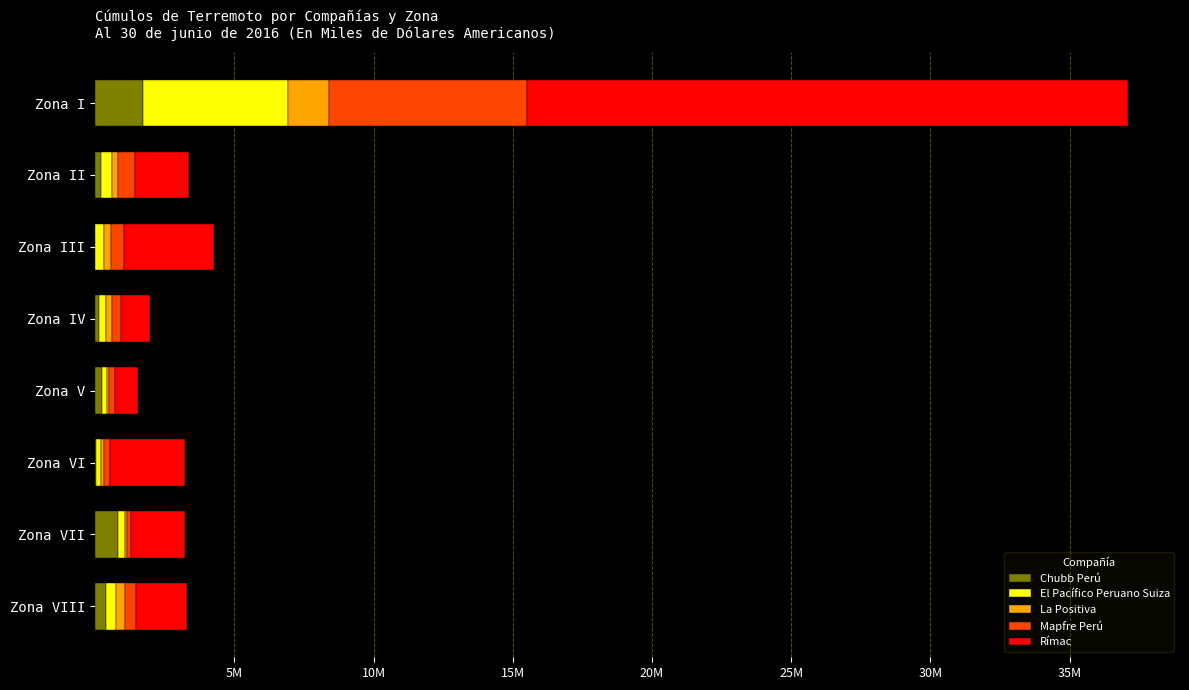

What position from the right is Zona V?

4